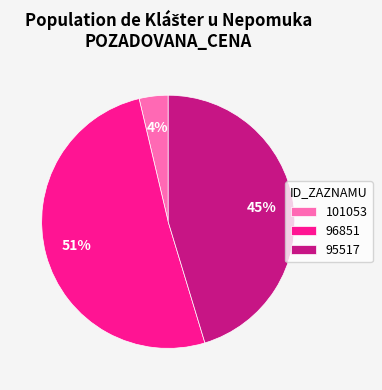

Is there any slice that represents more than half of the pie?

Yes